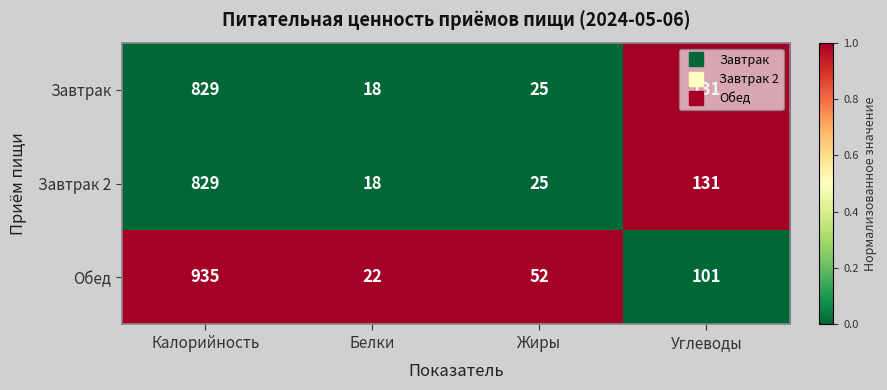

Which series has the widest spread of values?

Обед